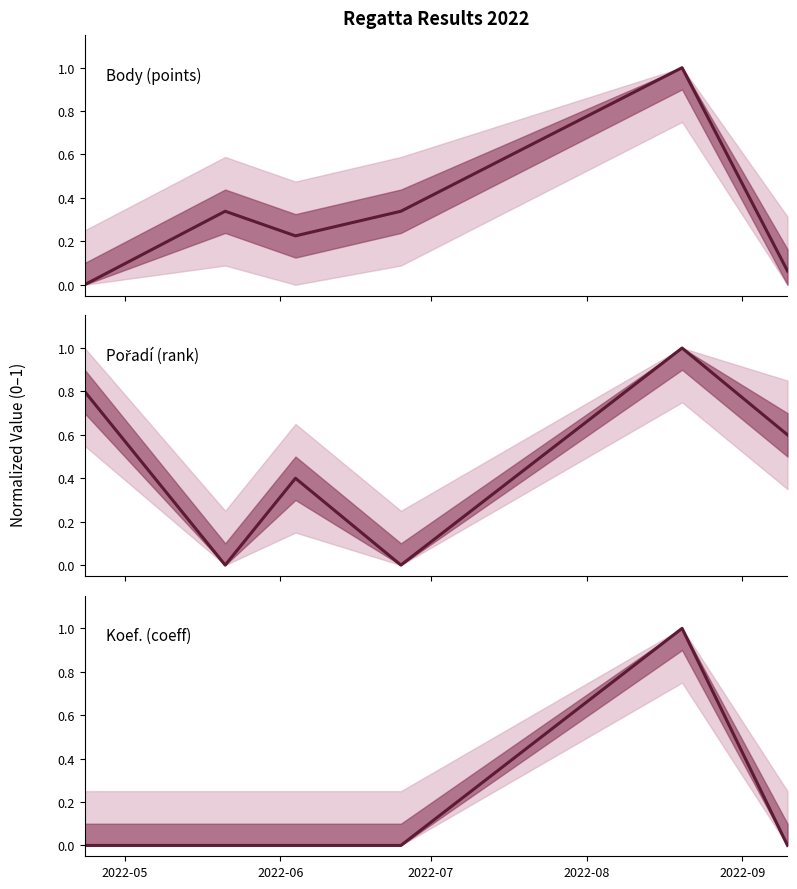

How many values in Pořadí (rank) are above zero?

4